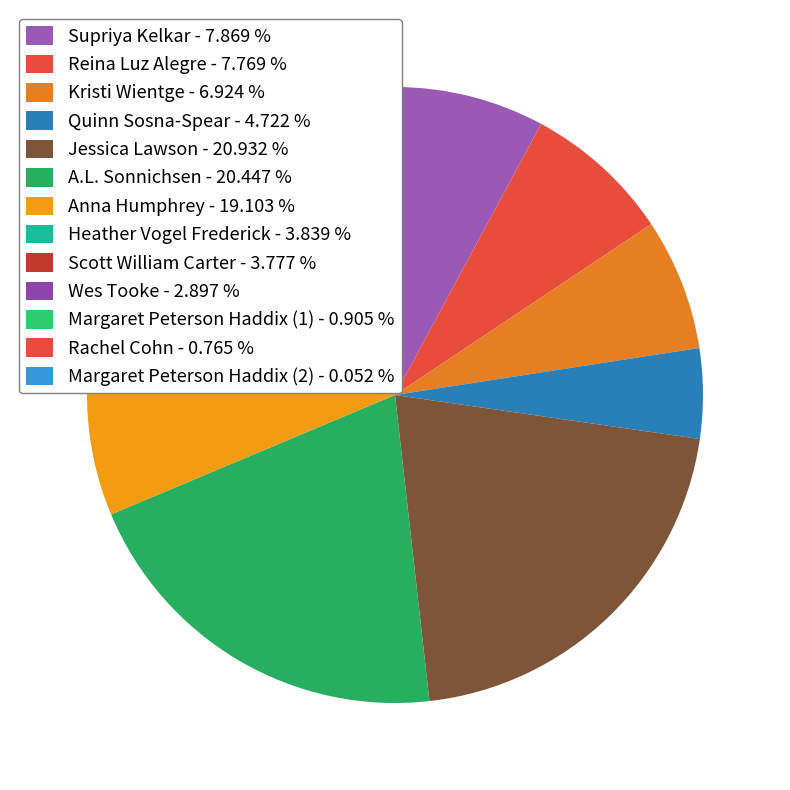

Which category has the biggest portion of the pie?

Jessica Lawson